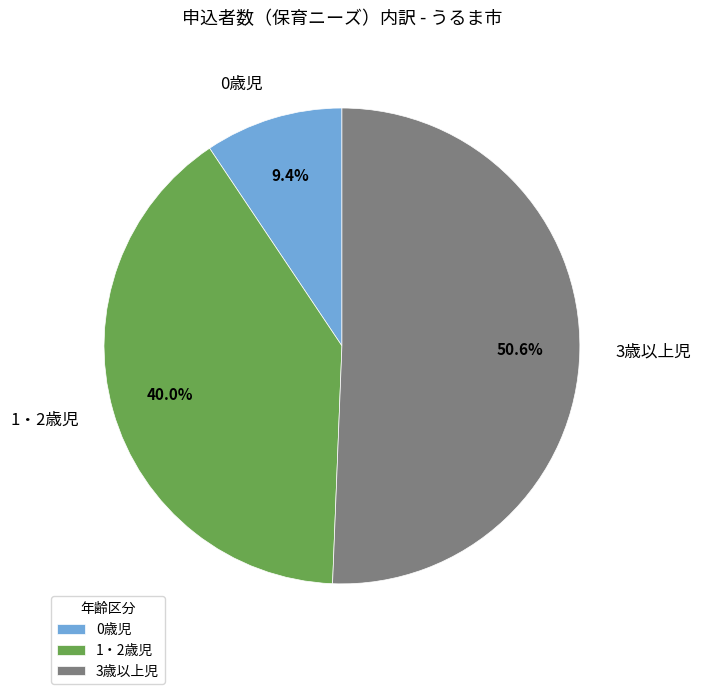

What is the majority slice?

3歳以上児